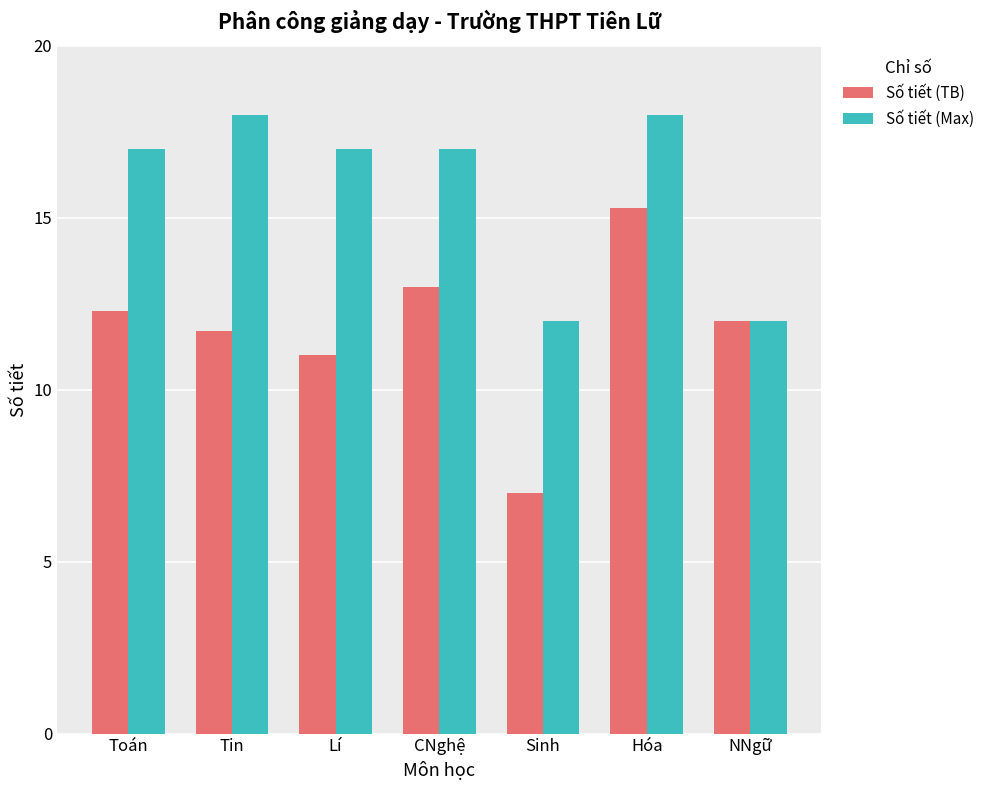

Which series has the largest range (max minus min)?

Số tiết (TB)